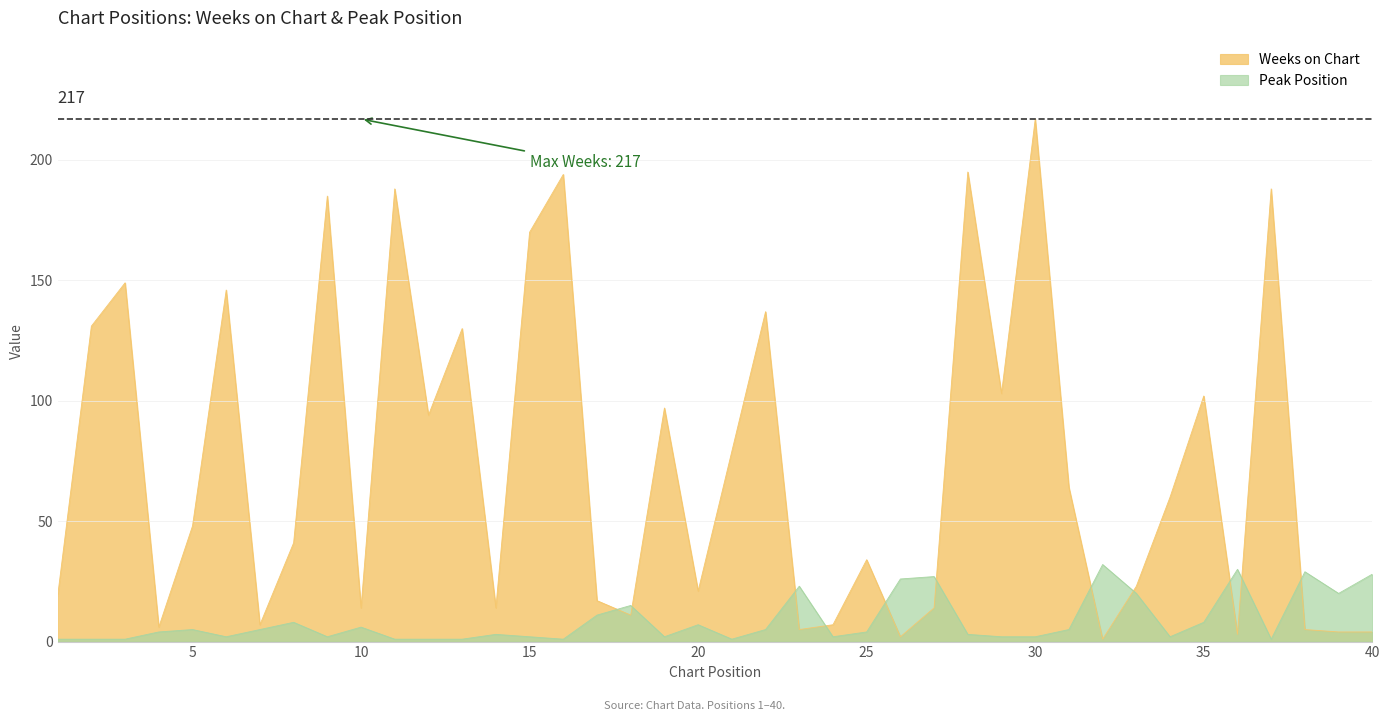

At which category is the sum across all series the highest?

30